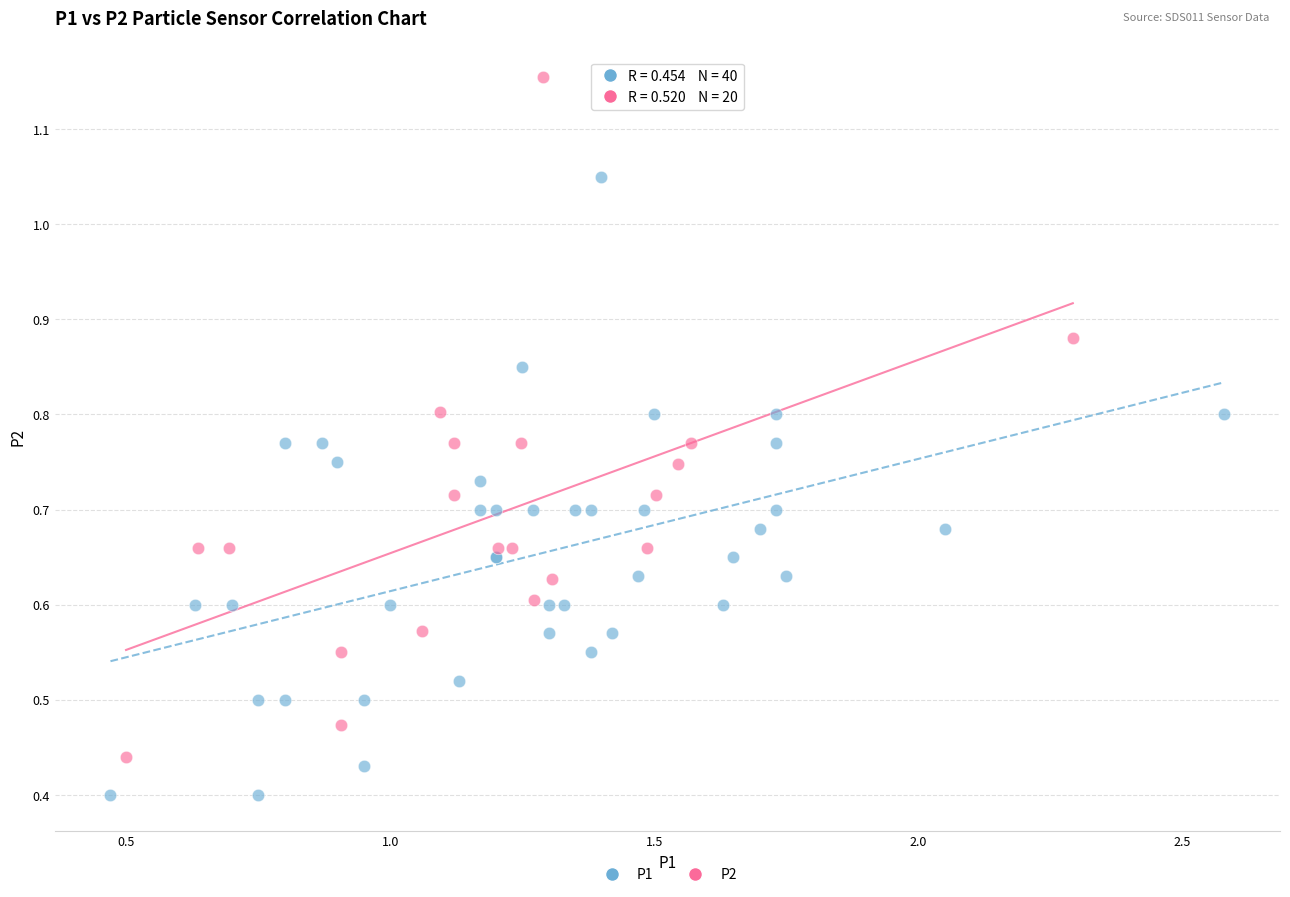

Which series contains the lowest Y value?

P1